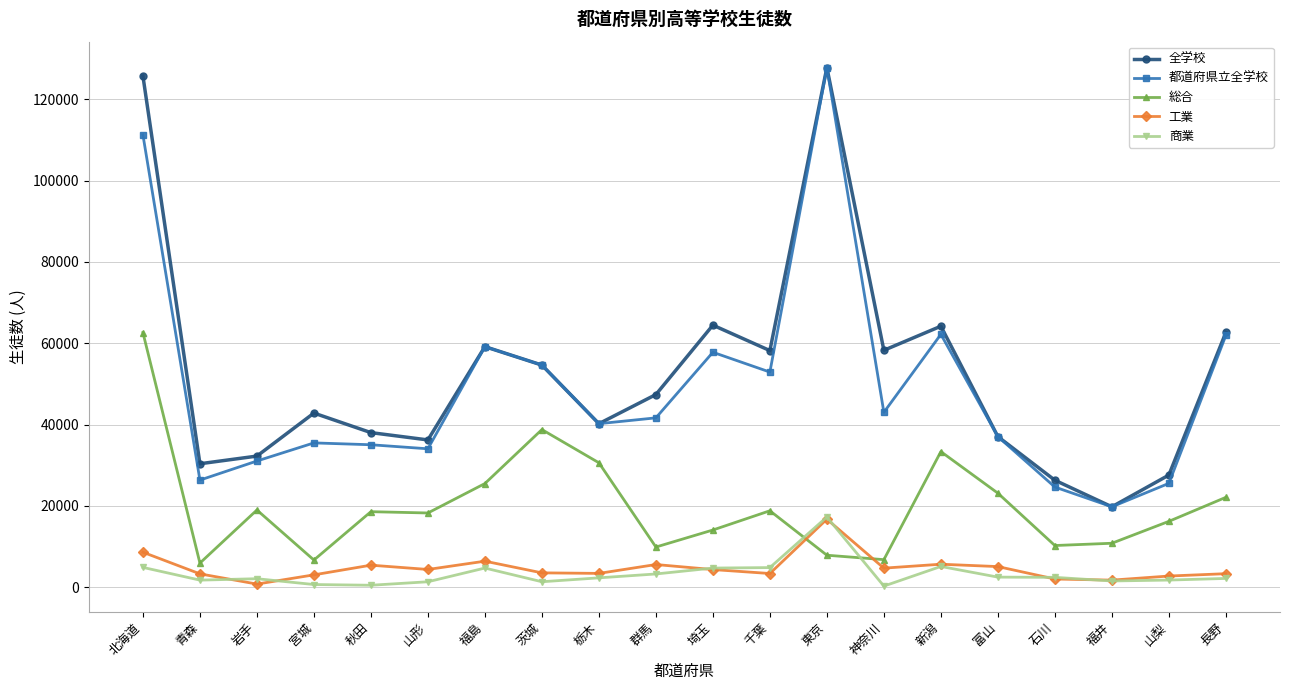

True or false: 総合 and 都道府県立全学校 cross at least once.

False